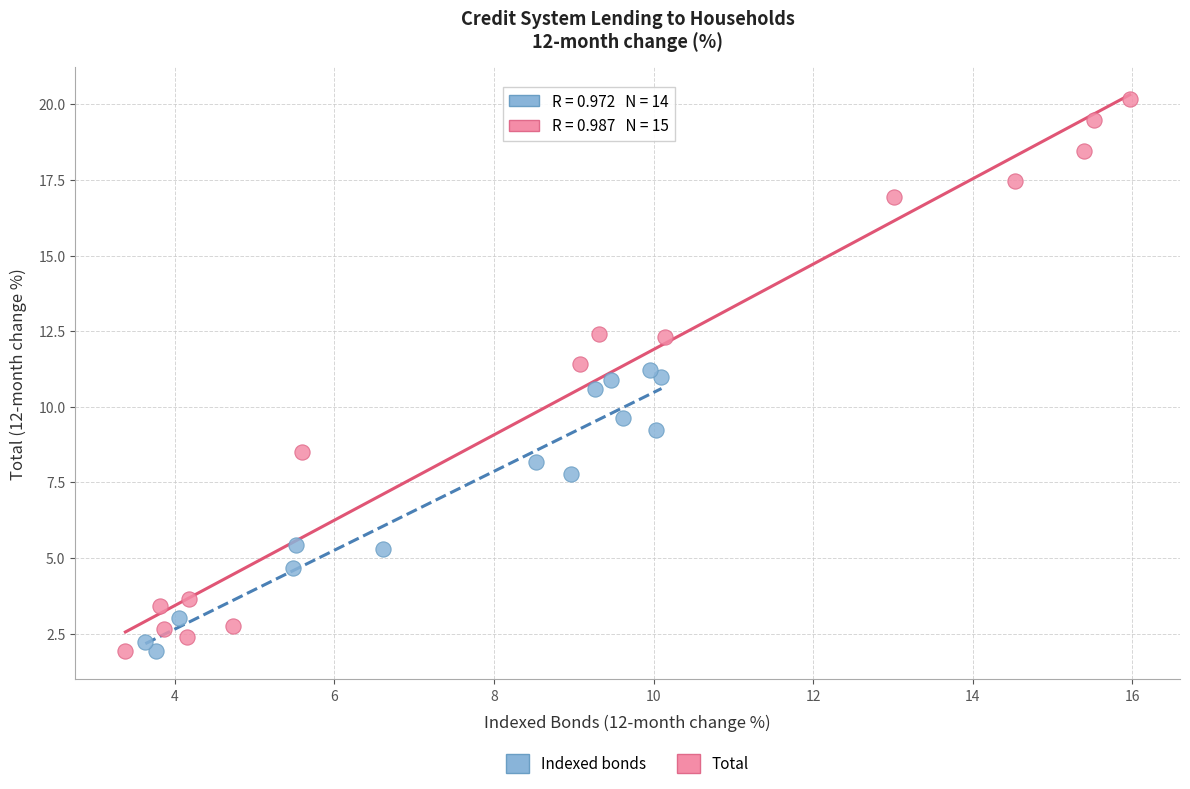

What are all the series names shown in the legend?

Indexed bonds, Total